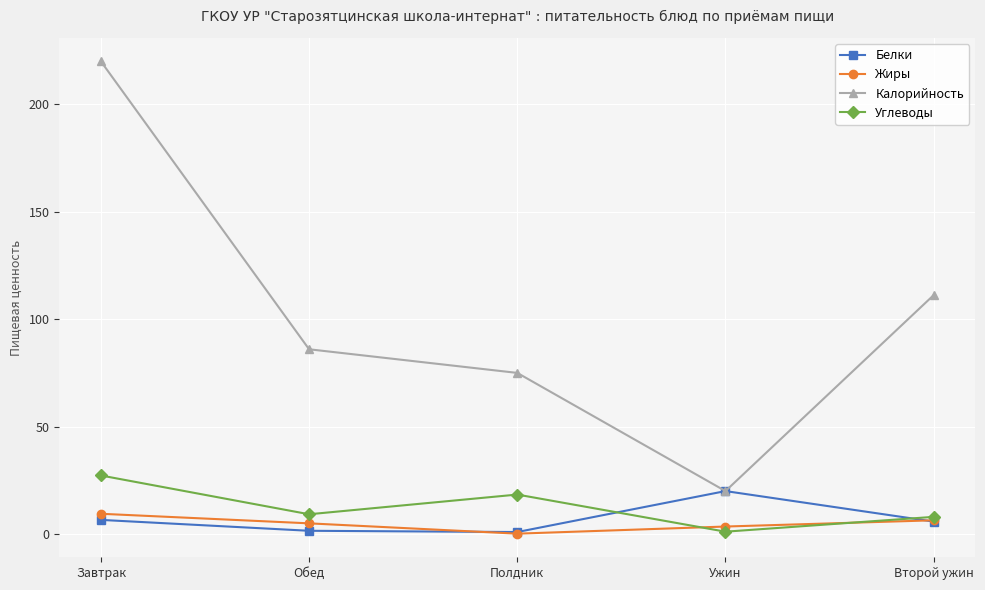

The Калорийность series shows 86.0 at Обед. True or false?

True